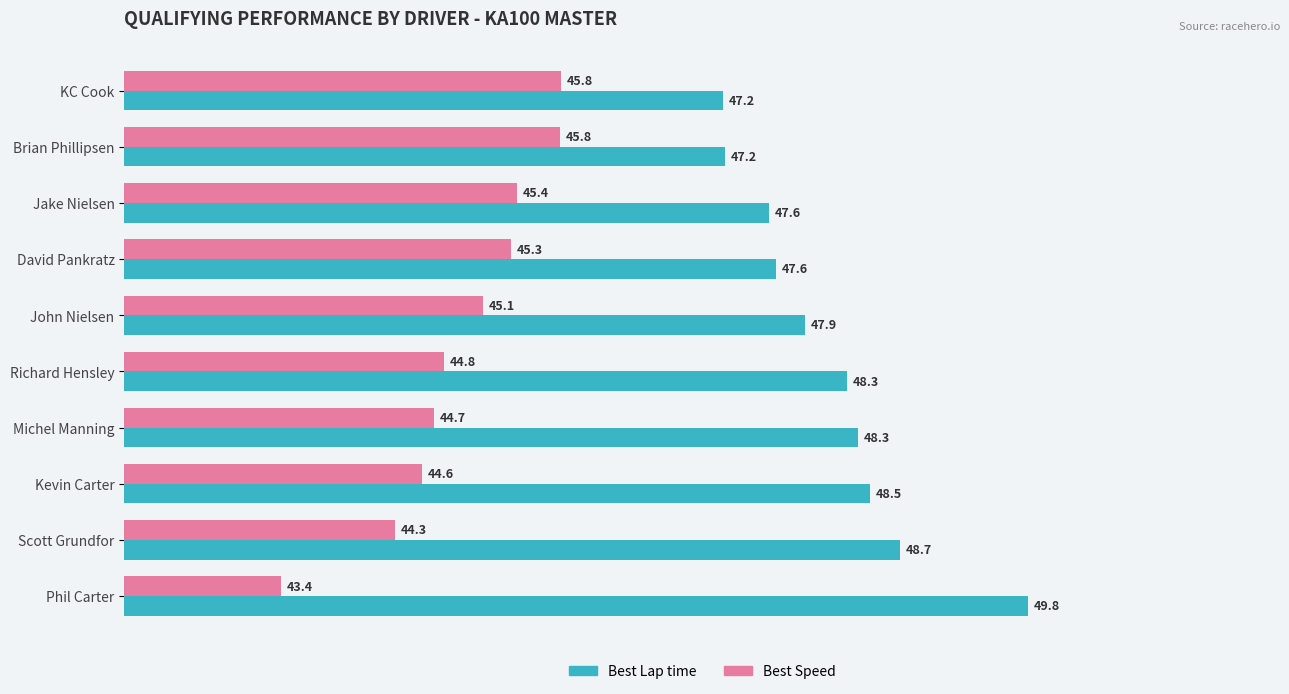

List the series in order of their overall mean, lowest first.

Best Speed, Best Lap time